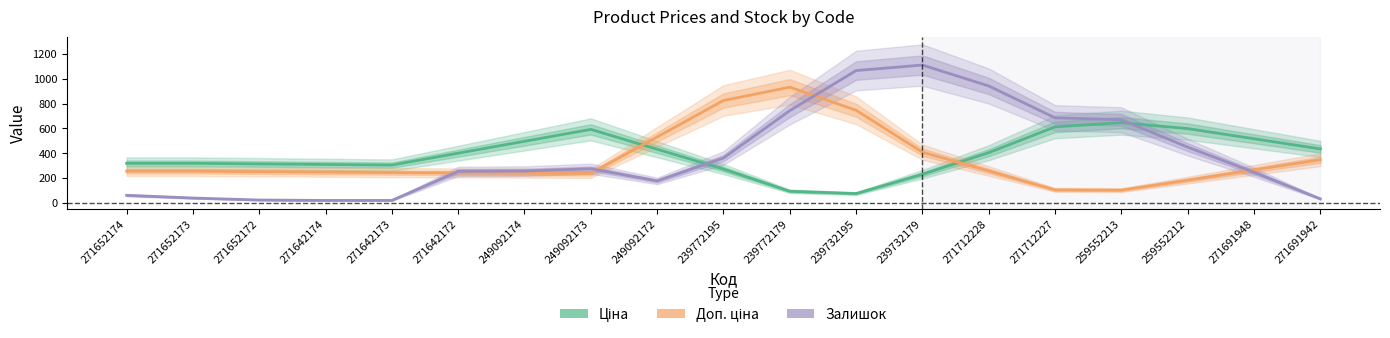

Is the value of Ціна at 271652173 greater than the value of Залишок at 259552213?

No